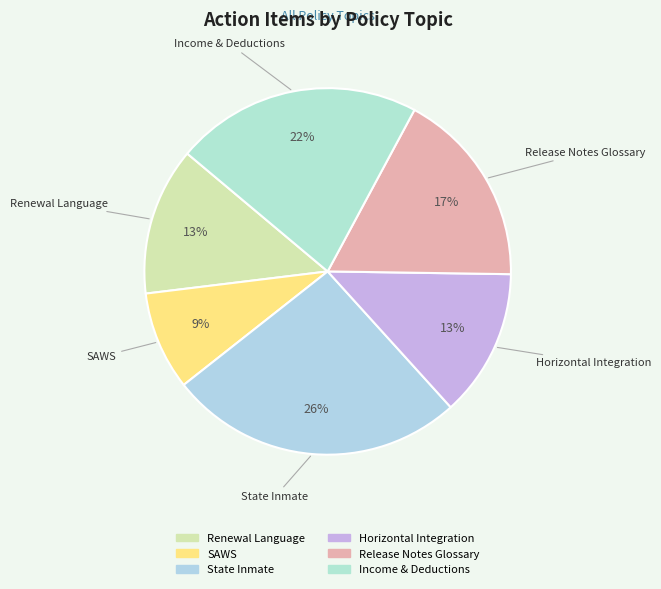

The Release Notes Glossary slice represents 17% of the pie. True or false?

True